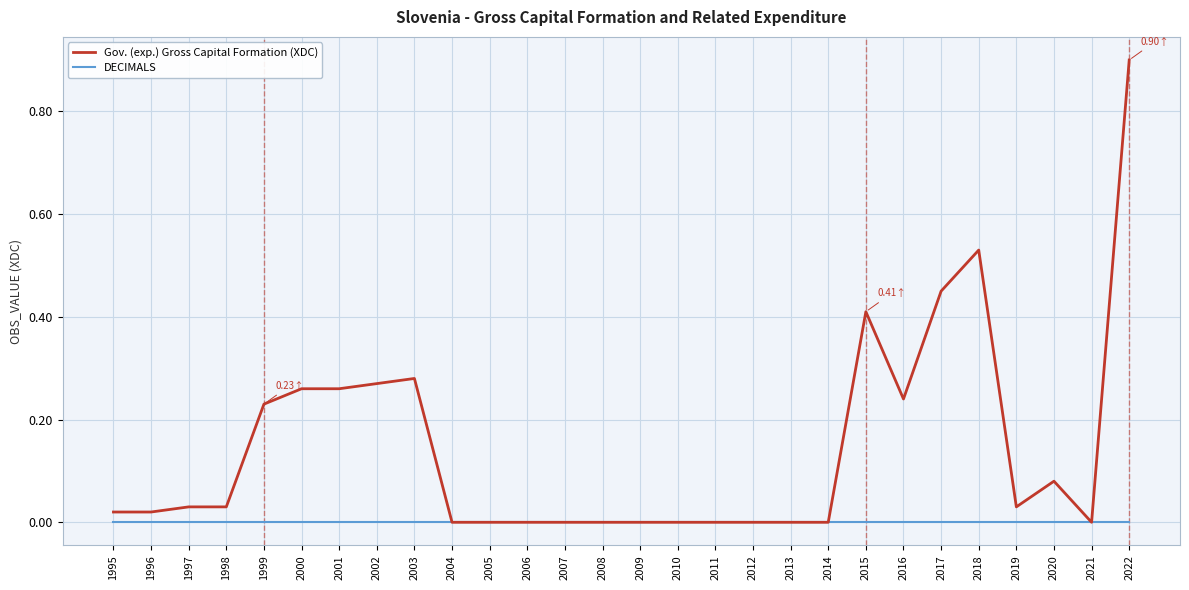

At which category is the sum across all series the highest?

2022